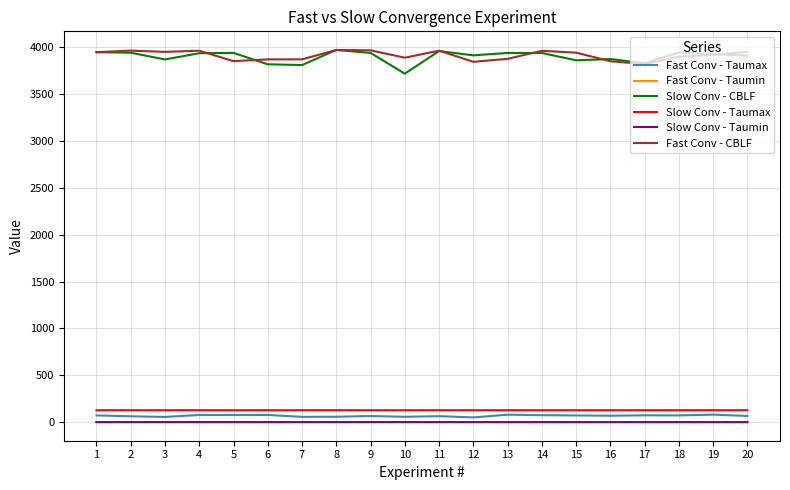

What is the maximum value shown in the chart?

3972.5